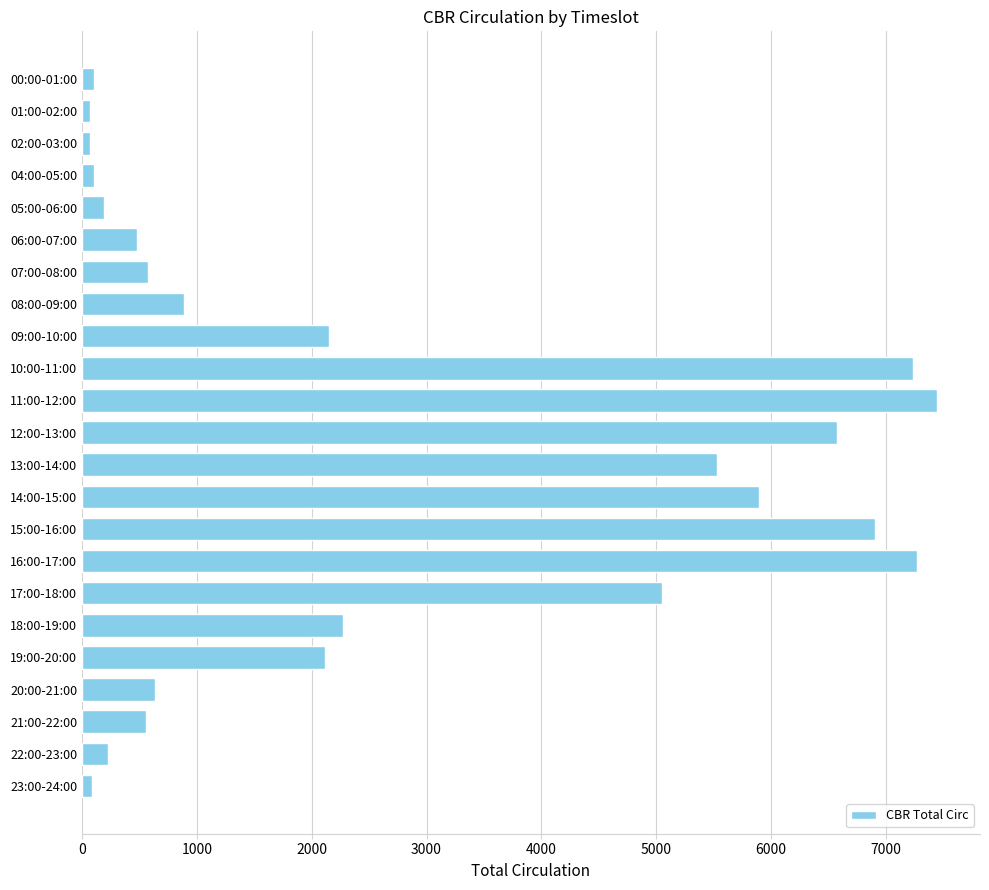

What is the label of the 1st bar from the top?

00:00-01:00